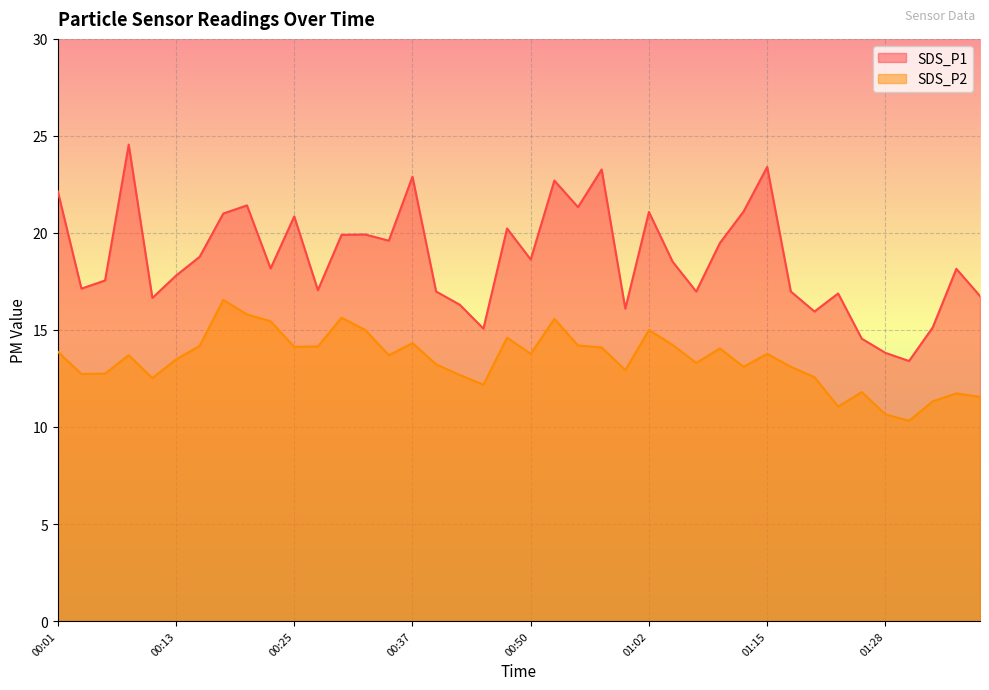

What is the difference between the maximum and minimum values in the SDS_P2 series?

6.2